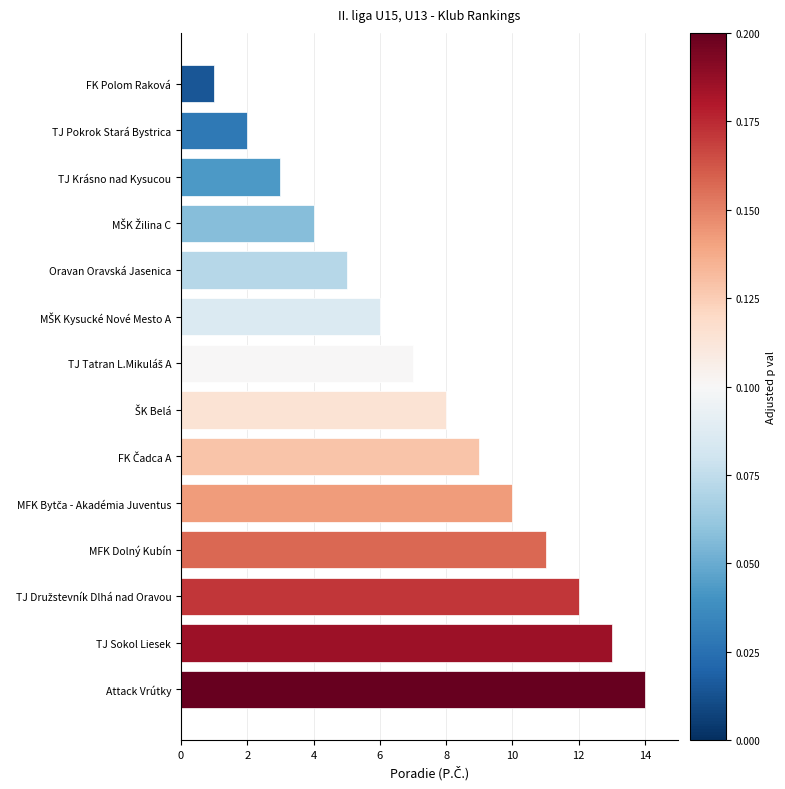

How many data points does each series have?

14